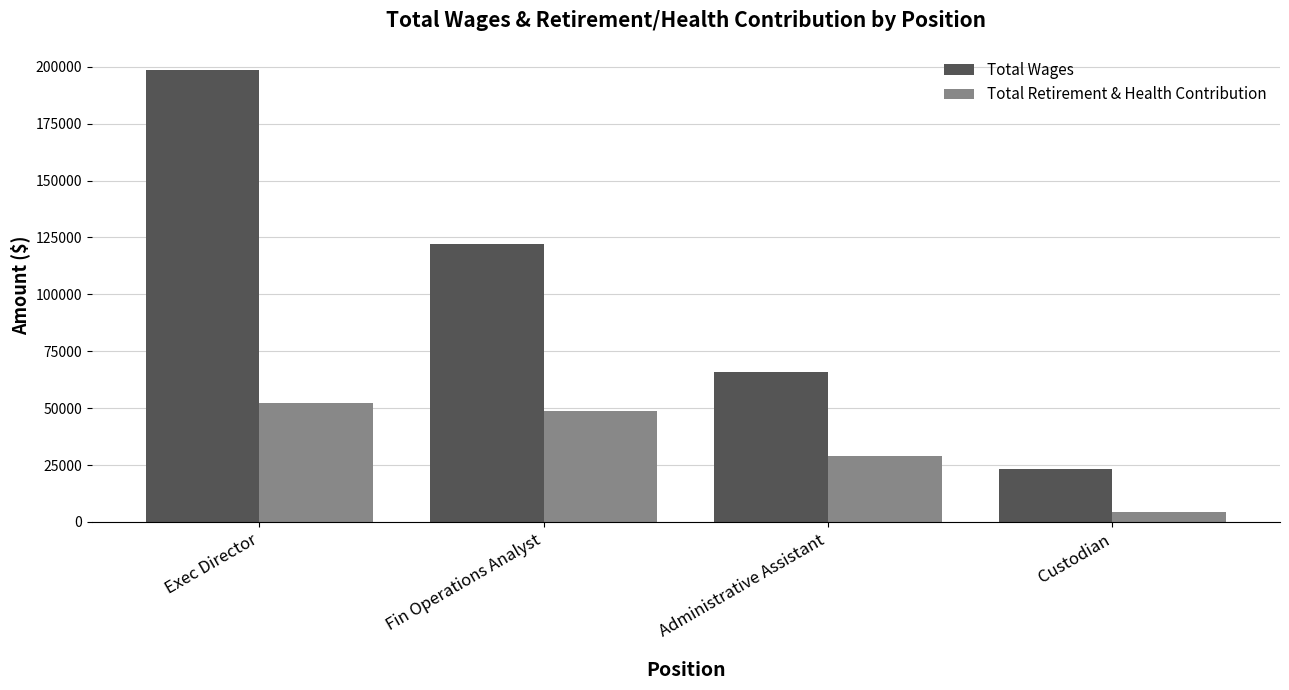

Where is Total Wages nearest to the value 110796?

Fin Operations Analyst